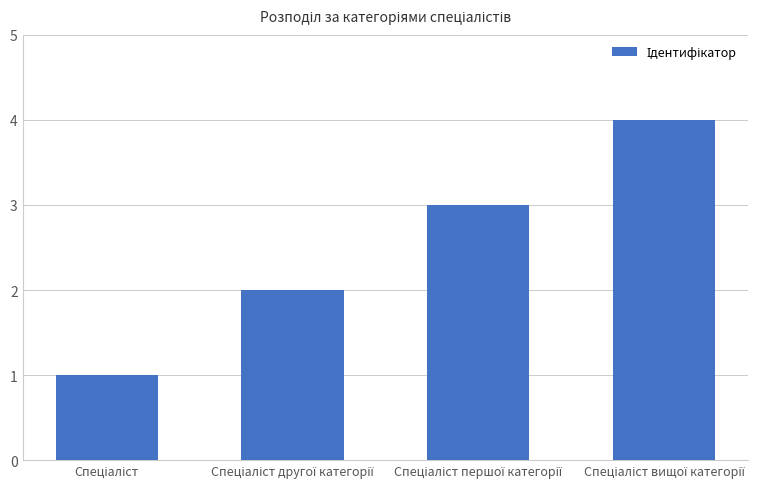

What is the difference between the maximum and minimum values?

3